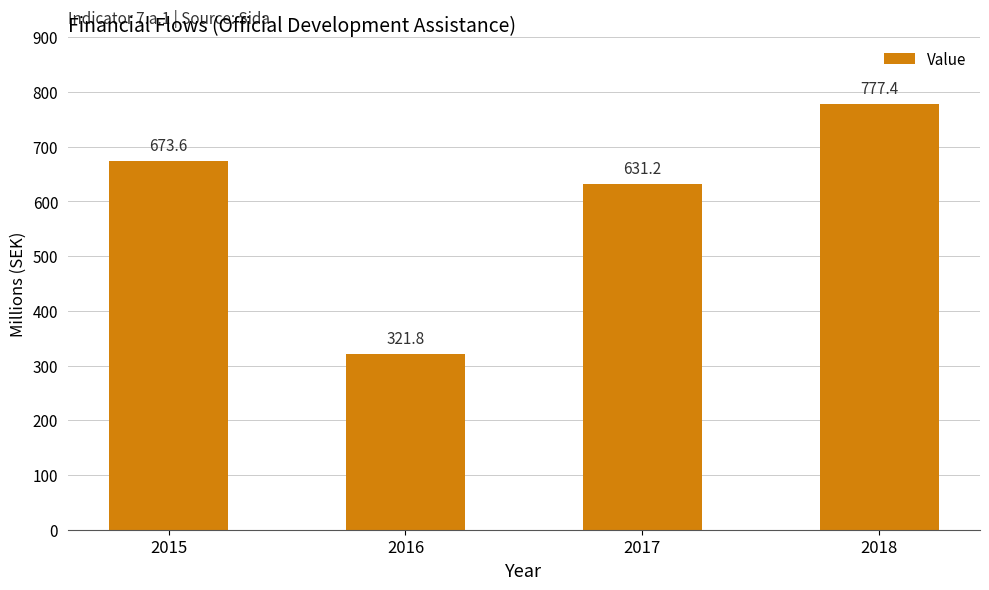

What is the approximate value at 2016?

321.8